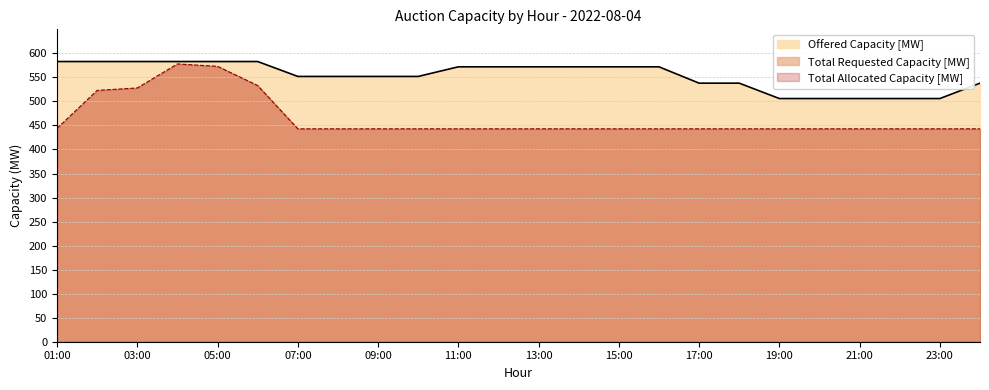

List the series in order of their overall mean, highest first.

Offered Capacity [MW], Total Requested Capacity [MW]